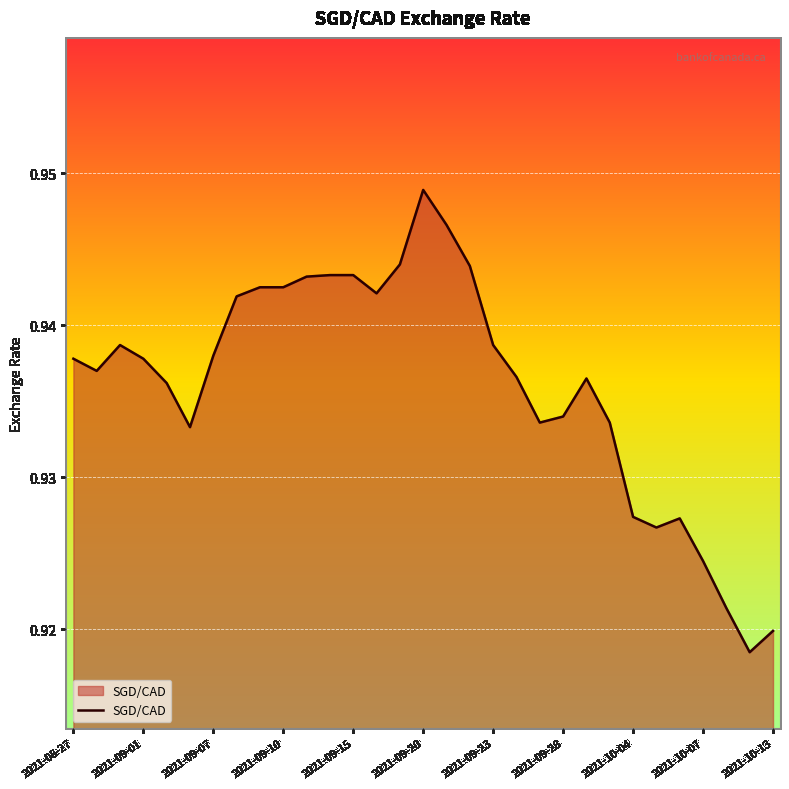

At which category does the data reach its first local peak?

2021-08-31